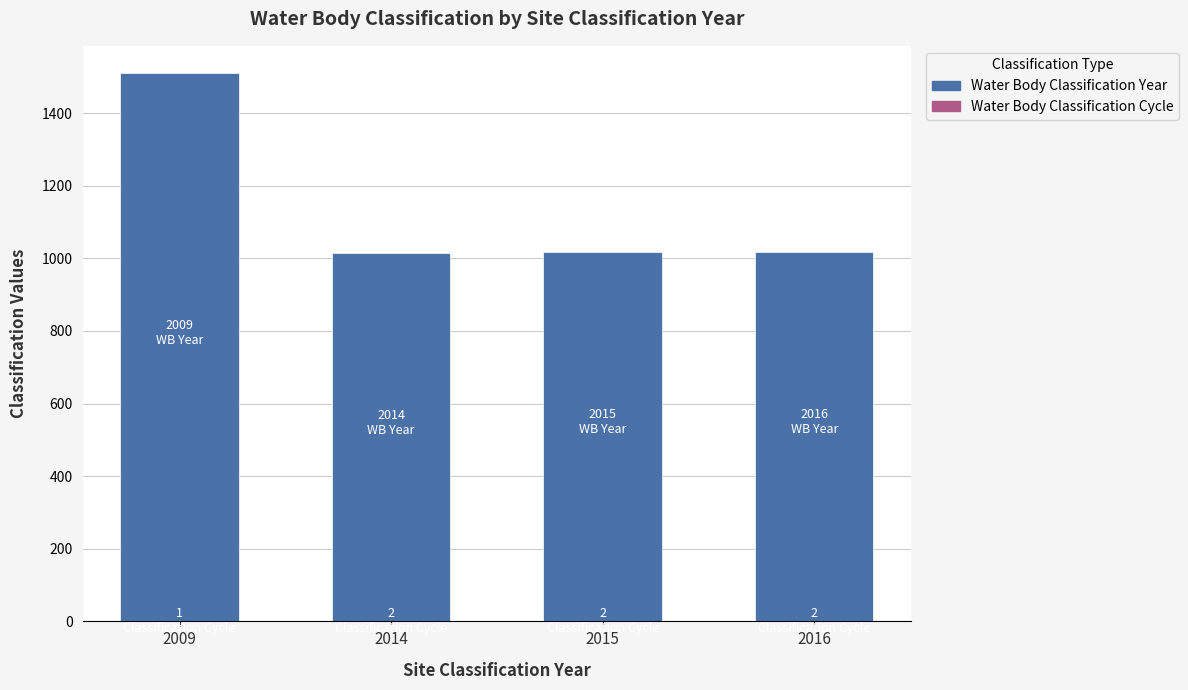

At which category is the sum across all series the highest?

2009